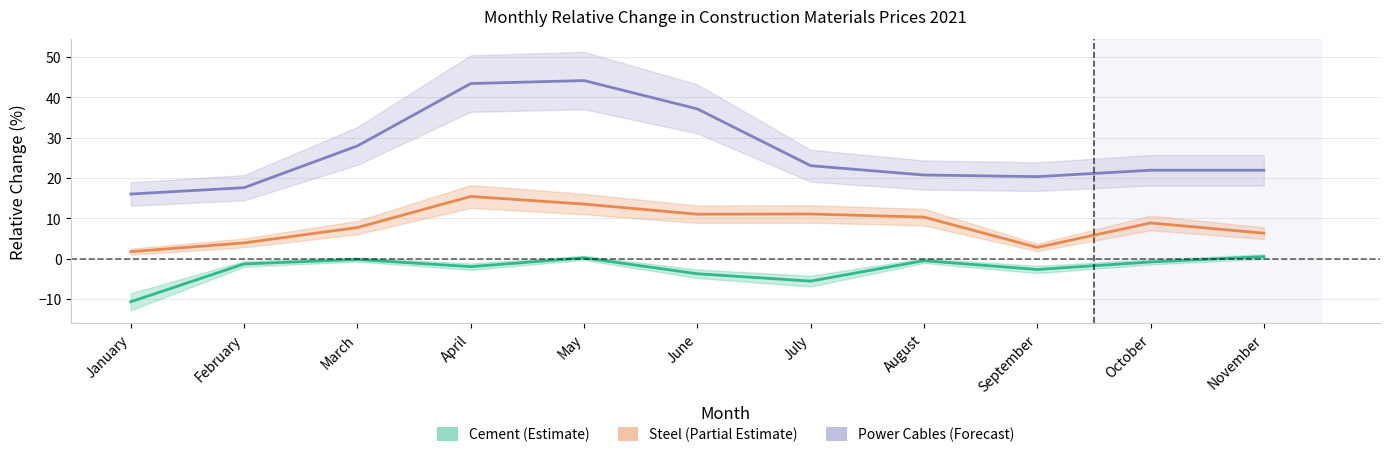

Rank the series at February from highest to lowest value.

Power Cables (Forecast), Steel (Partial Estimate), Cement (Estimate)